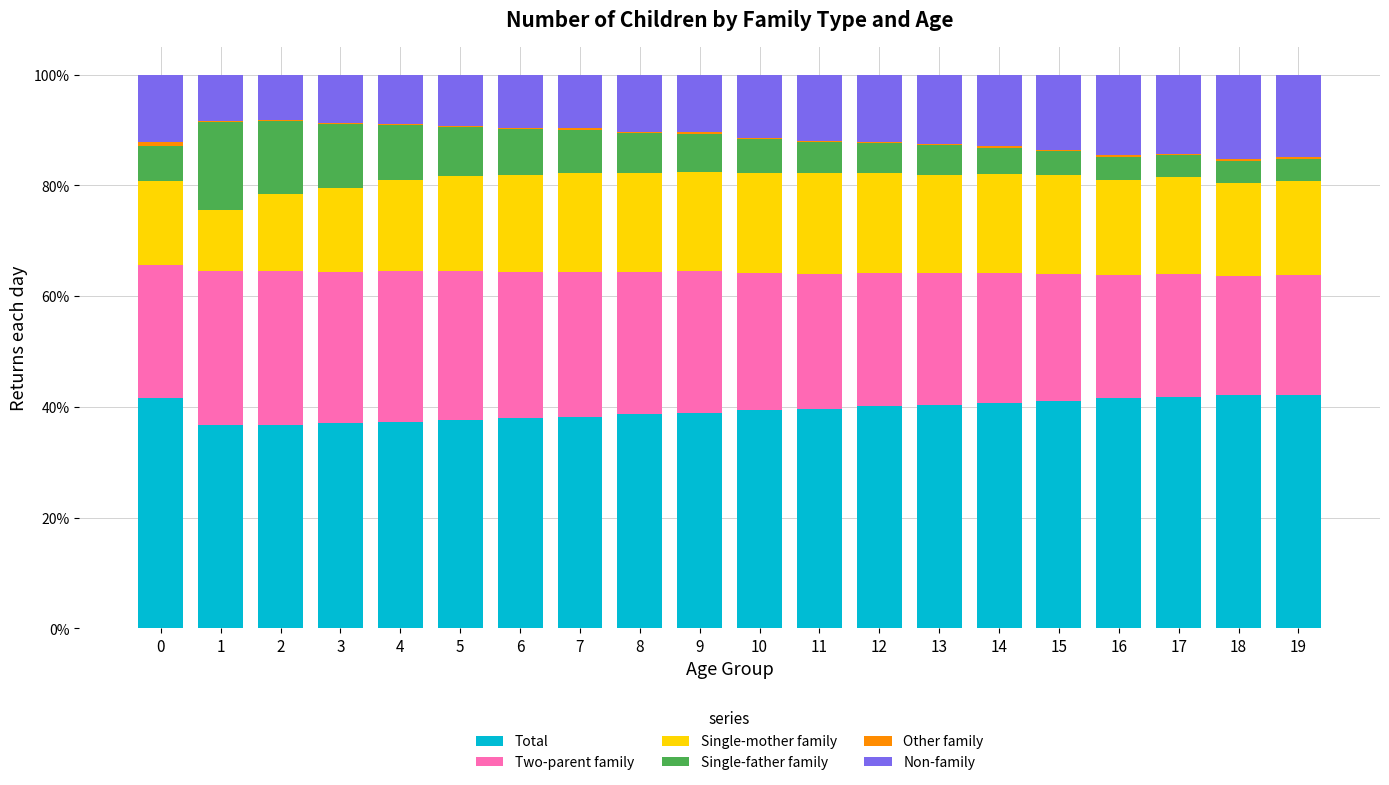

What is the maximum value for Total?

42.2